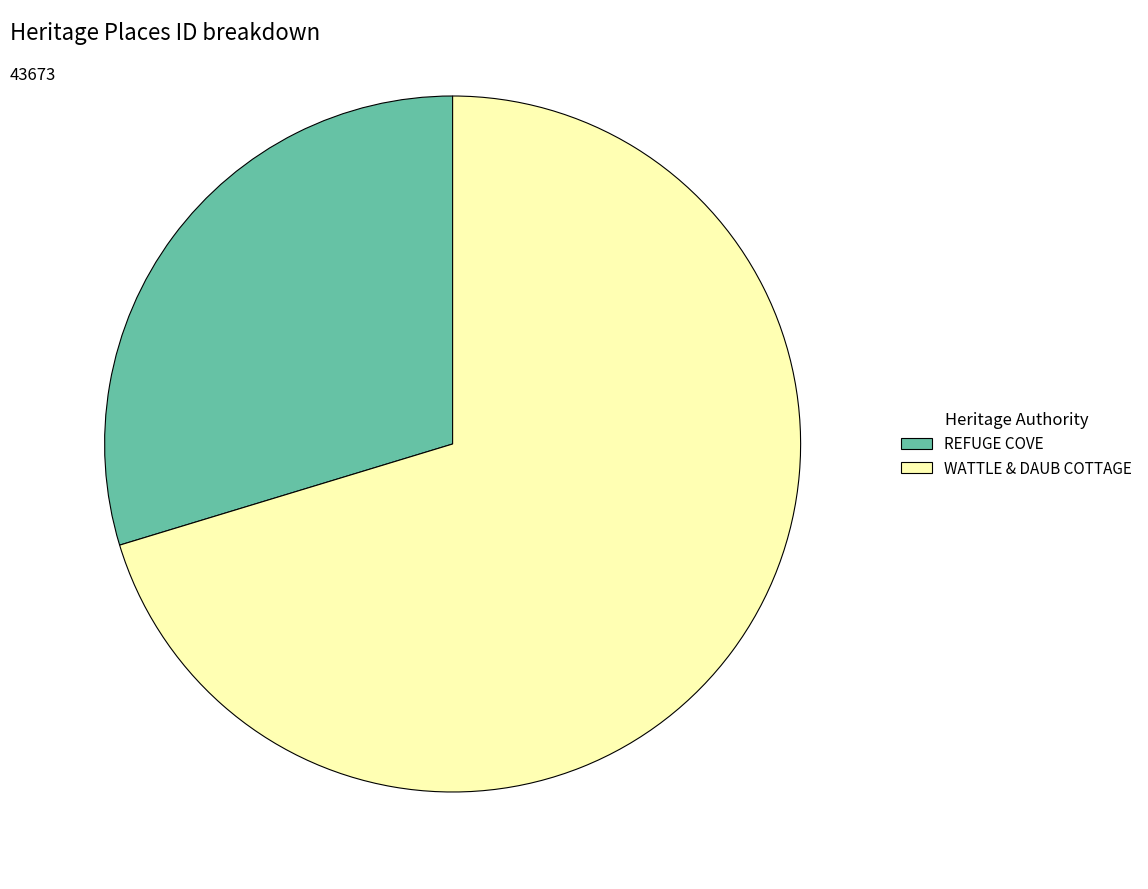

Do WATTLE & DAUB COTTAGE and REFUGE COVE together represent more than half of the pie?

Yes